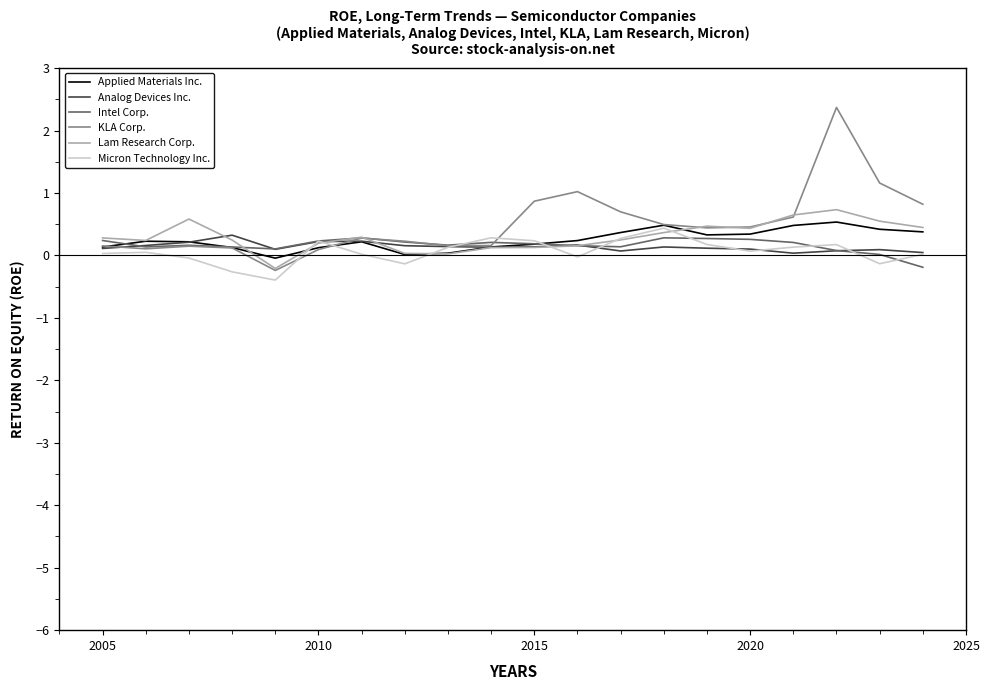

What is the greatest value displayed?

2.4